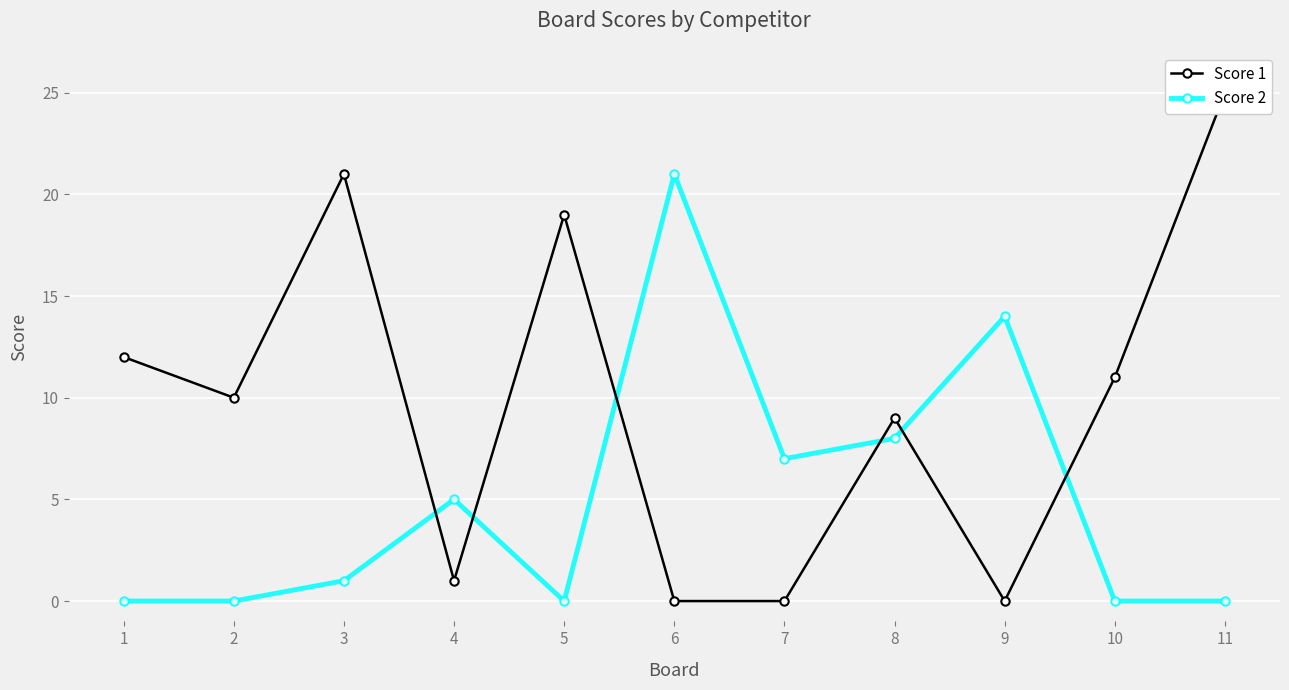

Reading right to left, extract all data points from this chart.

Score 1: 11=25	10=11	9=0	8=9	7=0	6=0	5=19	4=1	3=21	2=10	1=12
Score 2: 11=0	10=0	9=14	8=8	7=7	6=21	5=0	4=5	3=1	2=0	1=0